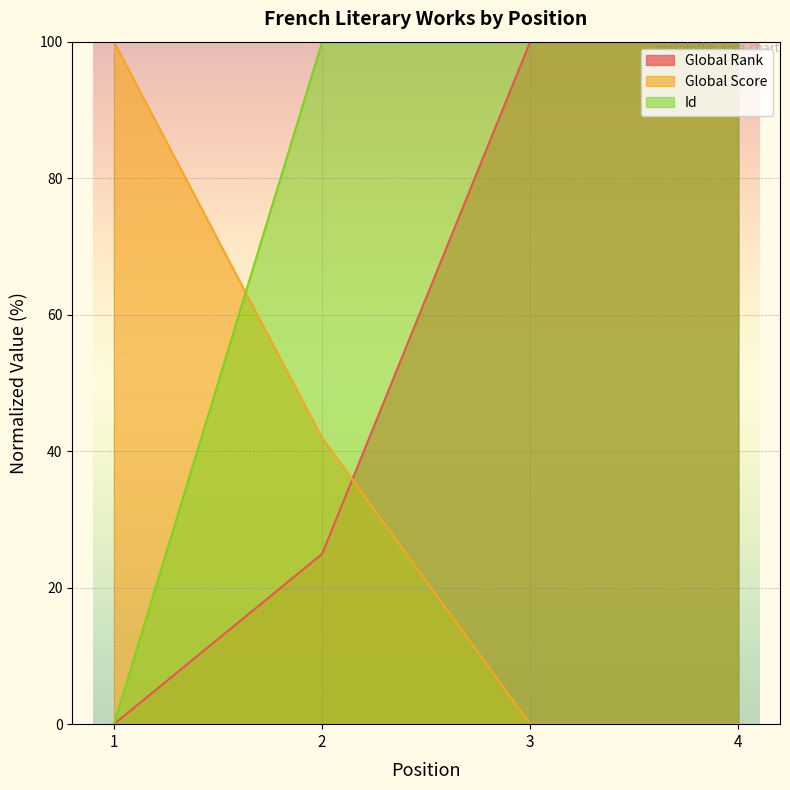

Which series has the largest range (max minus min)?

Id